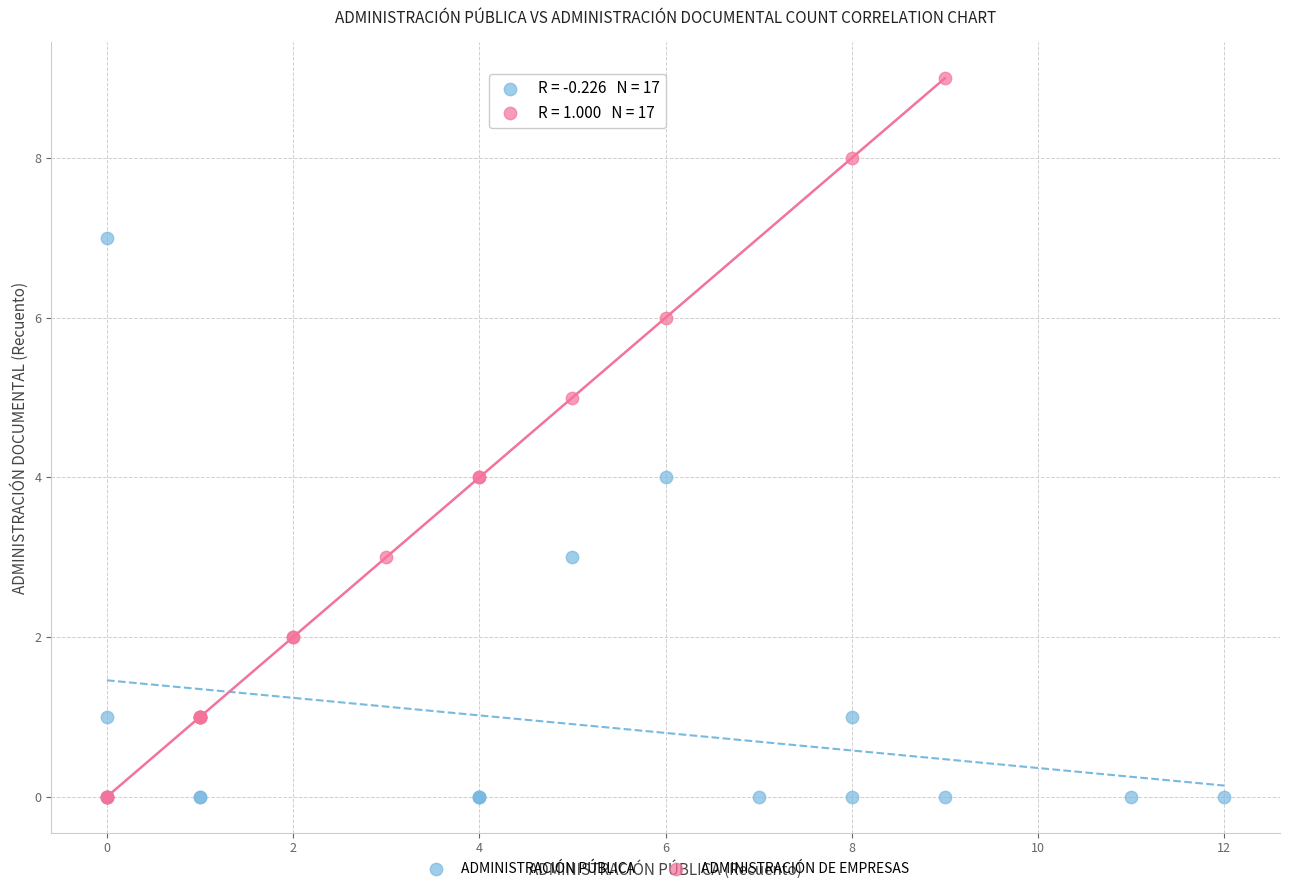

What are all the series names shown in the legend?

ADMINISTRACIÓN PÚBLICA, ADMINISTRACIÓN DE EMPRESAS